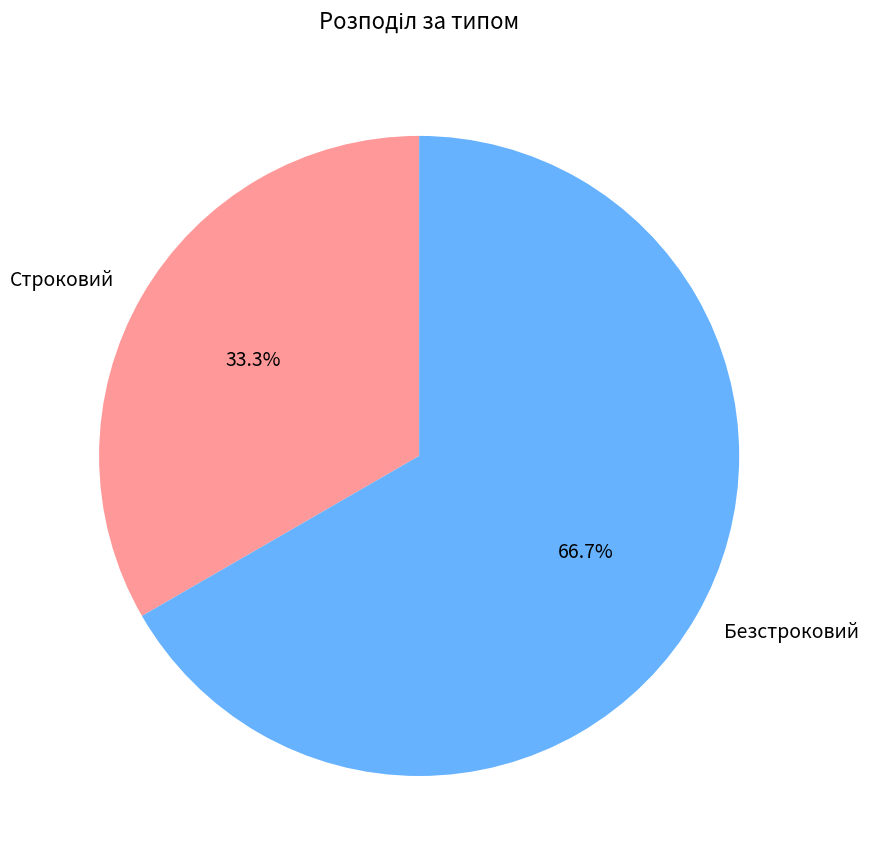

Rank the categories by value from highest to lowest.

Безстроковий, Строковий